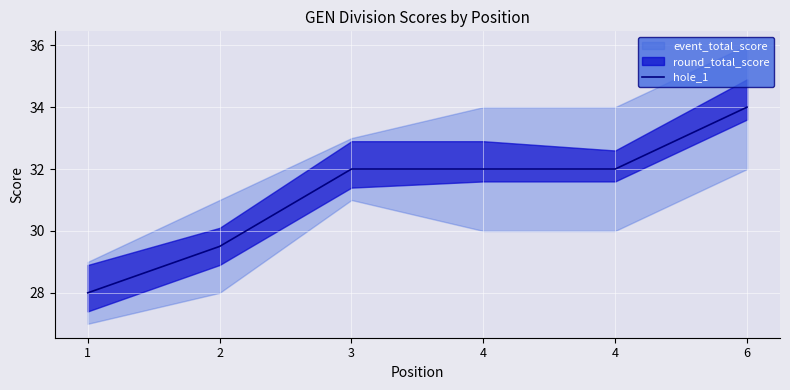

Which label corresponds to the largest value in the chart?

6